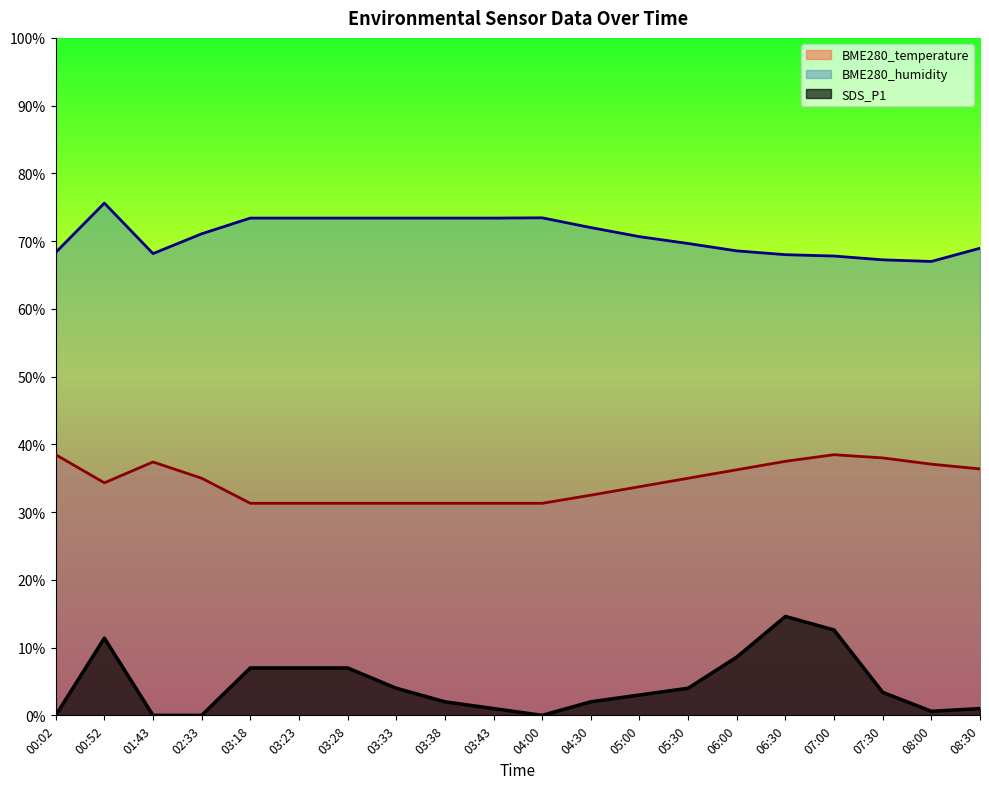

In BME280_temperature, how many points are lower than both neighbors (excluding endpoints)?

1